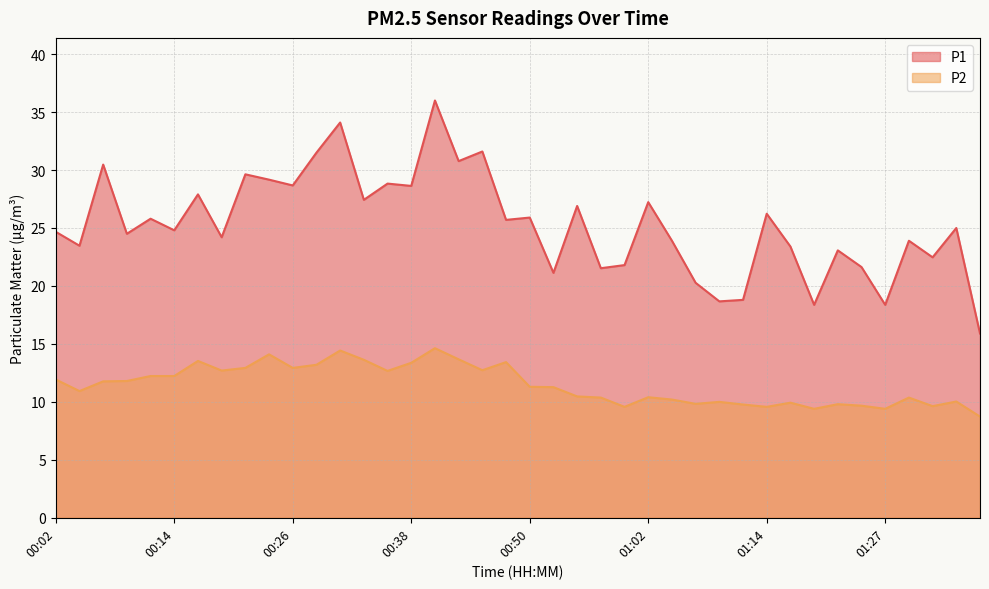

At how many categories does at least one series exceed 10?

40